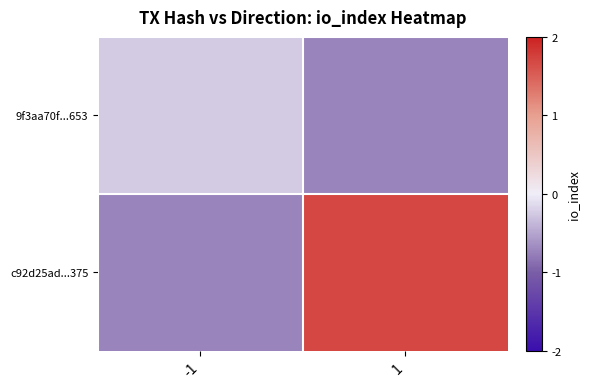

What is the spread (max minus min) of values at 1?

2.4